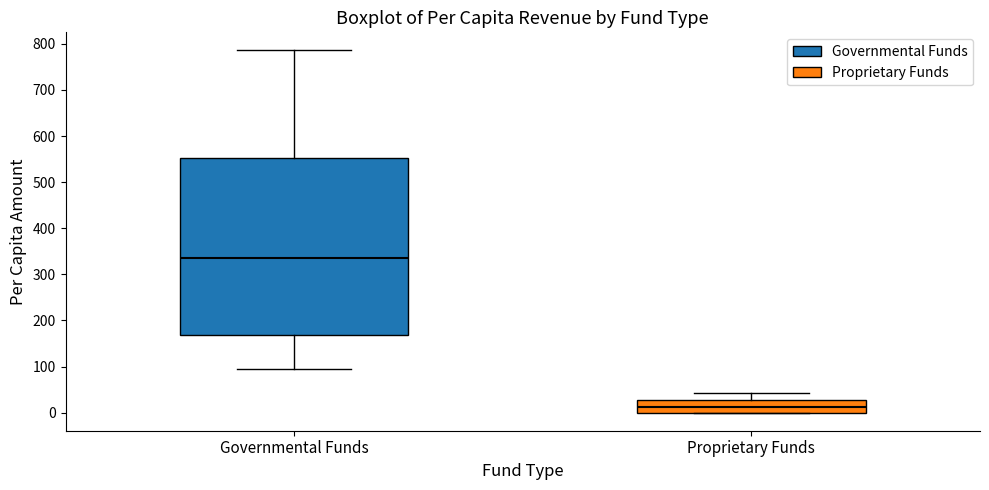

Reading left to right, read every box against the y-axis: the position of its median line, the range the box covers, and the ends of its whiskers. The values are not printed on the chart, so give them approximately, as read against the axis.

Governmental Funds: median 330, box 170 to 550, whiskers 90 to 790
Proprietary Funds: median 10, box 0 to 30, whiskers 0 to 40